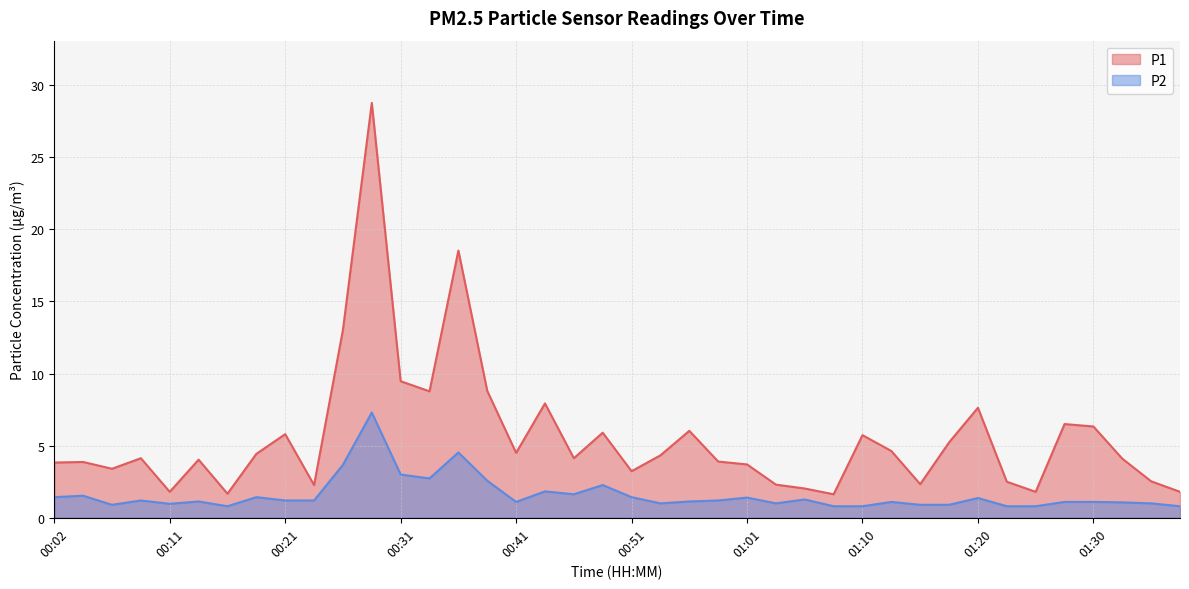

In P2, how many points are higher than both neighbors (excluding endpoints)?

12